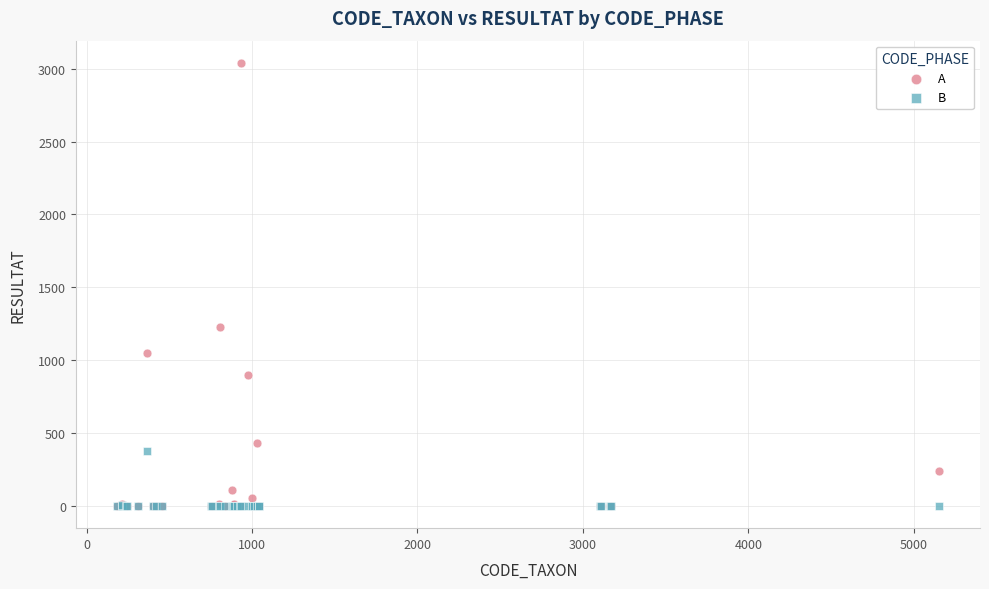

Which series contains the highest Y value?

A